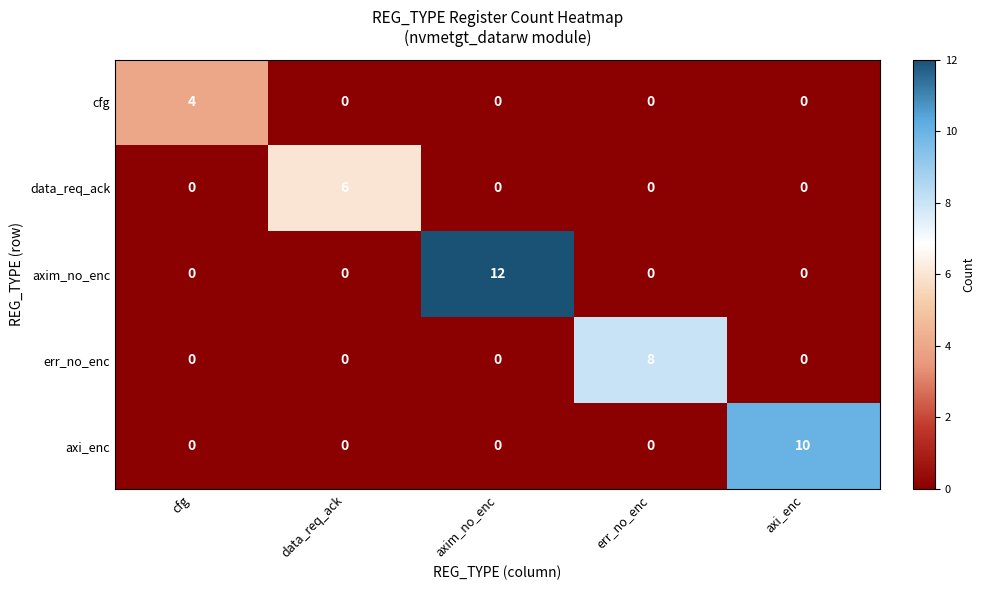

List the series in order of their overall mean, lowest first.

cfg, data_req_ack, err_no_enc, axi_enc, axim_no_enc